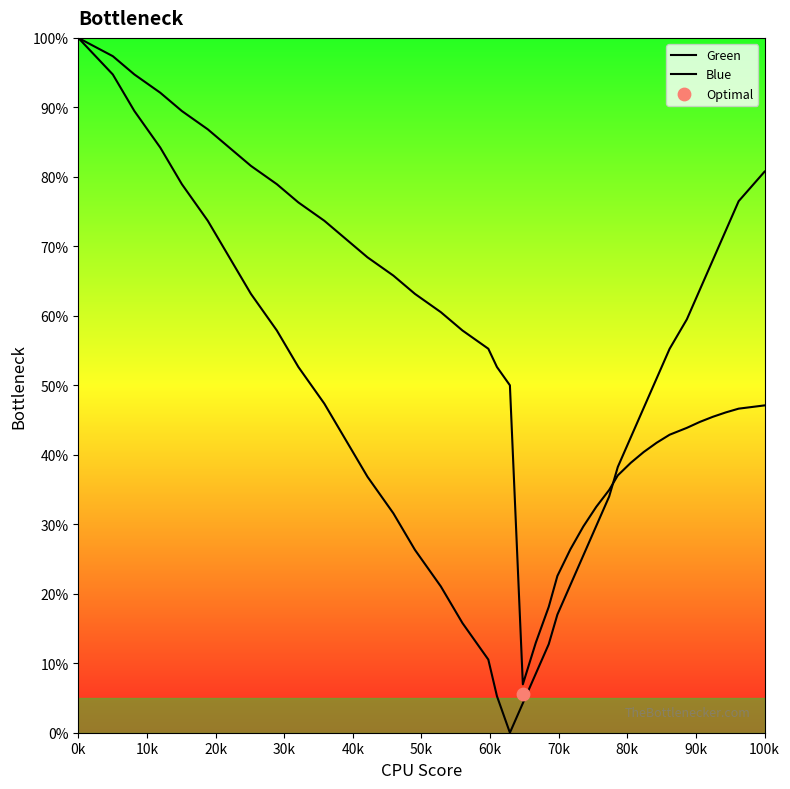

Which series contains the highest Y value?

Green